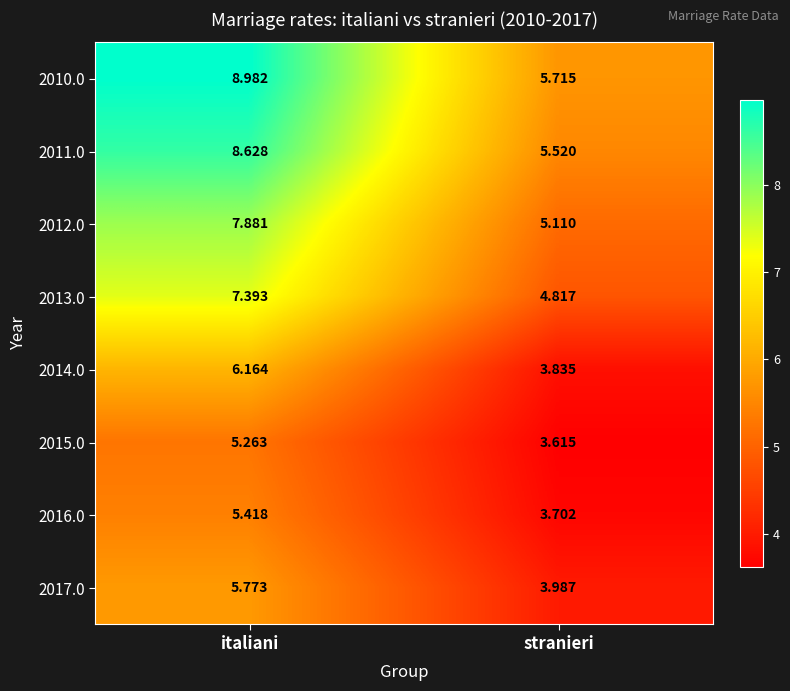

Which series has the largest total across all categories?

2010.0